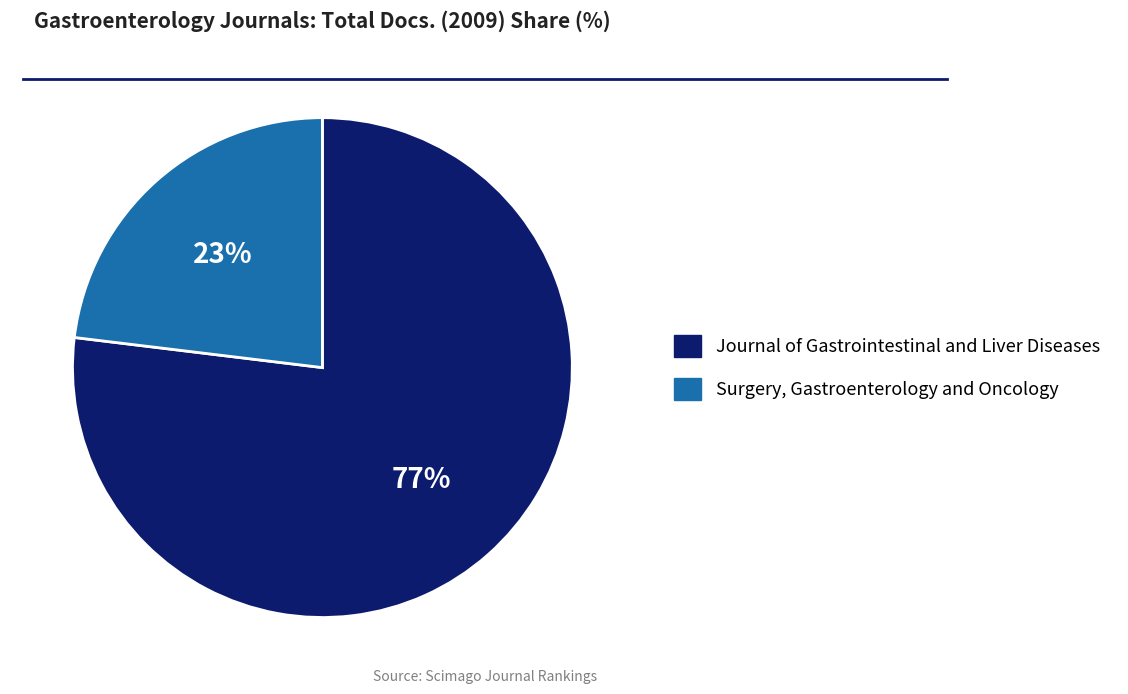

Which slice is the smallest?

Surgery, Gastroenterology and Oncology